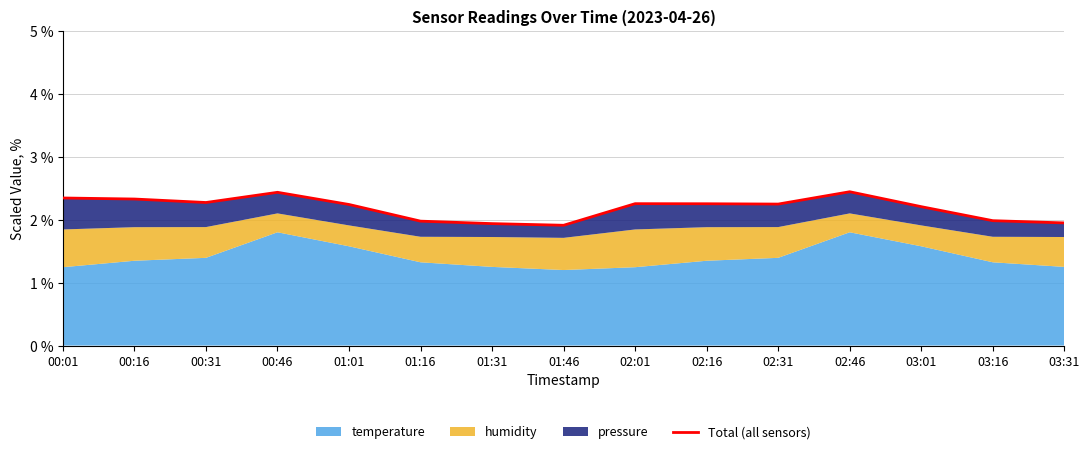

True or false: the data has more than 1 interior local peaks.

True